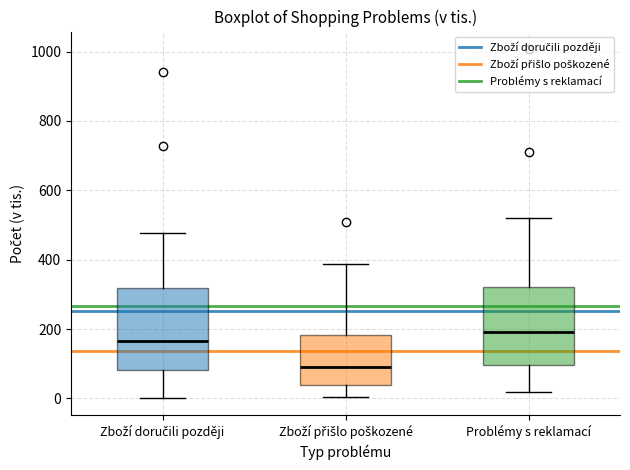

Where does the upper whisker of the box for Zboží přišlo poškozené end on the y-axis? The values are not printed on the chart, so give them approximately, as read against the axis.

380